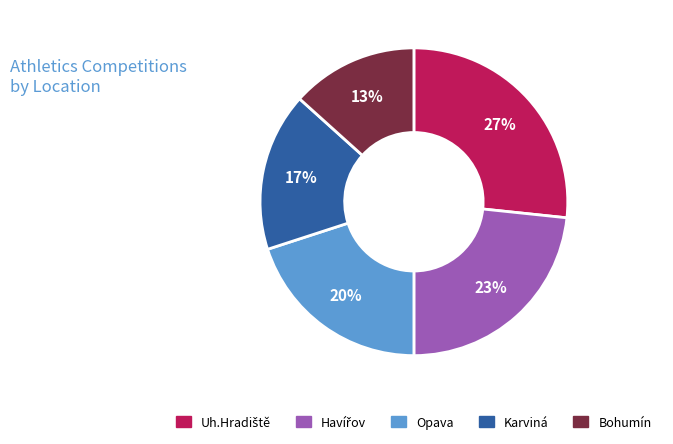

The Bohumín slice represents 13% of the pie. True or false?

True